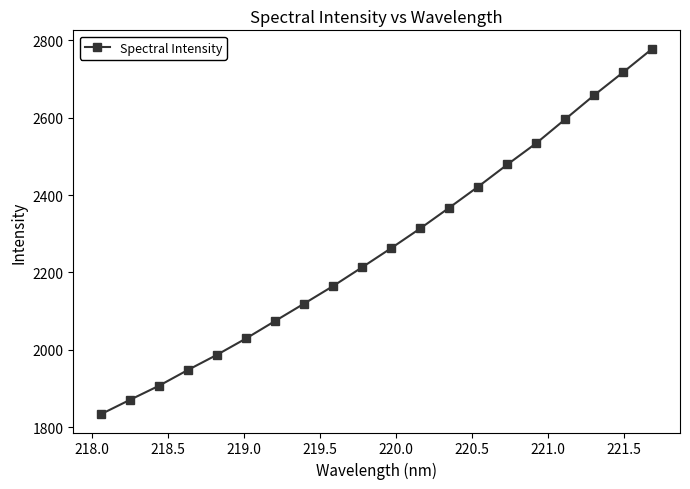

What is the value of the 18th point from the left?

2658.4